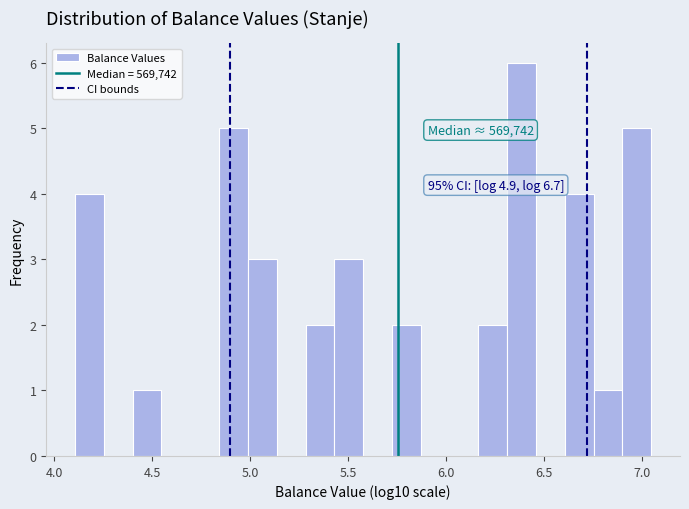

Around what value on the x-axis is the tallest bar? Give the approximate position of its centre, as read against the axis.

6.40